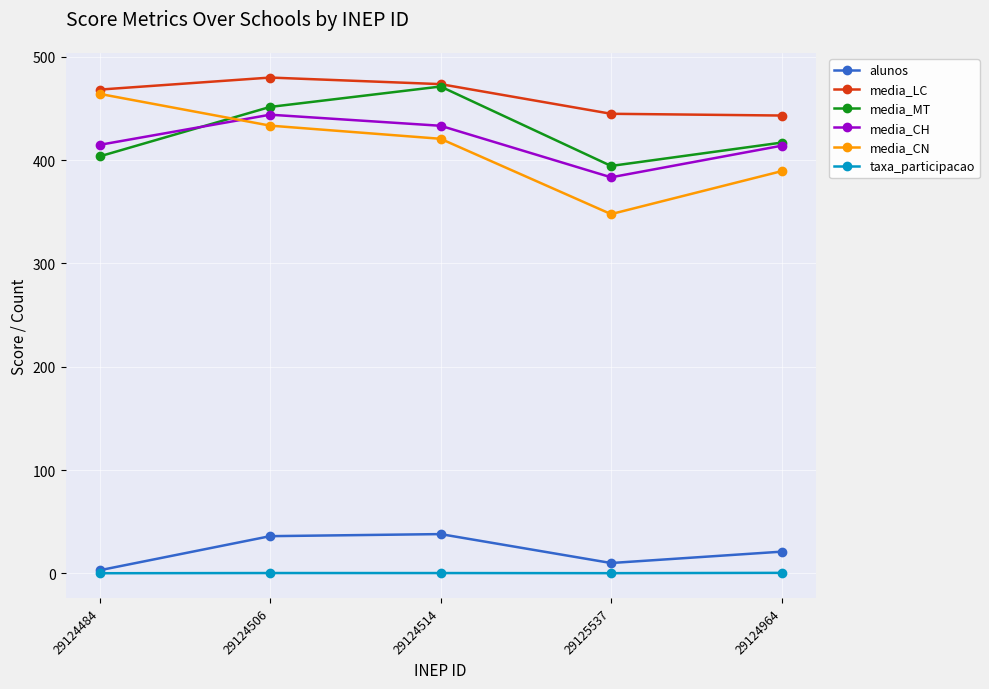

Which series changed the most between 29124484 and 29124514?

media_MT